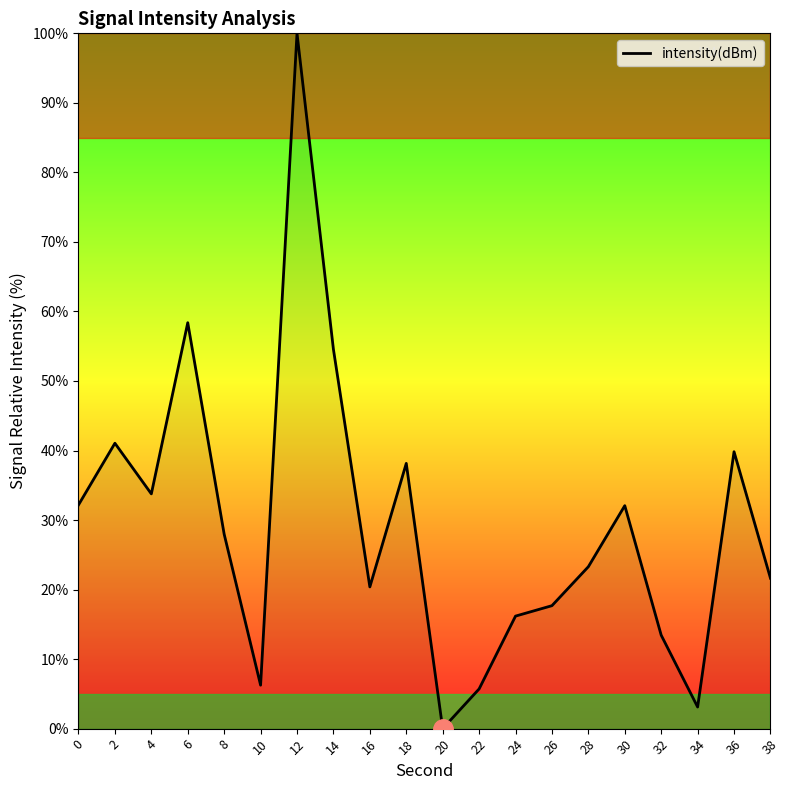

At which category does the data reach its first local peak?

2